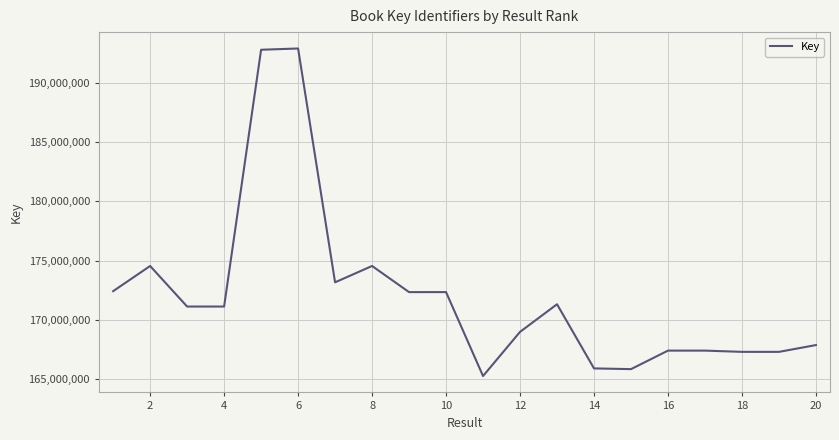

What is the smallest value displayed?

165267150